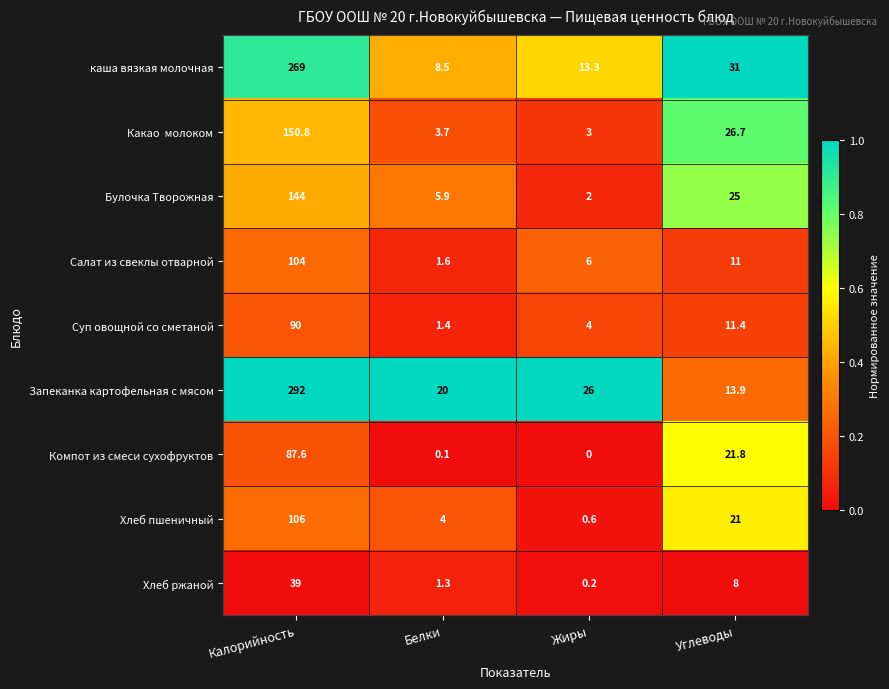

What is the total value across all series at Углеводы?

169.8